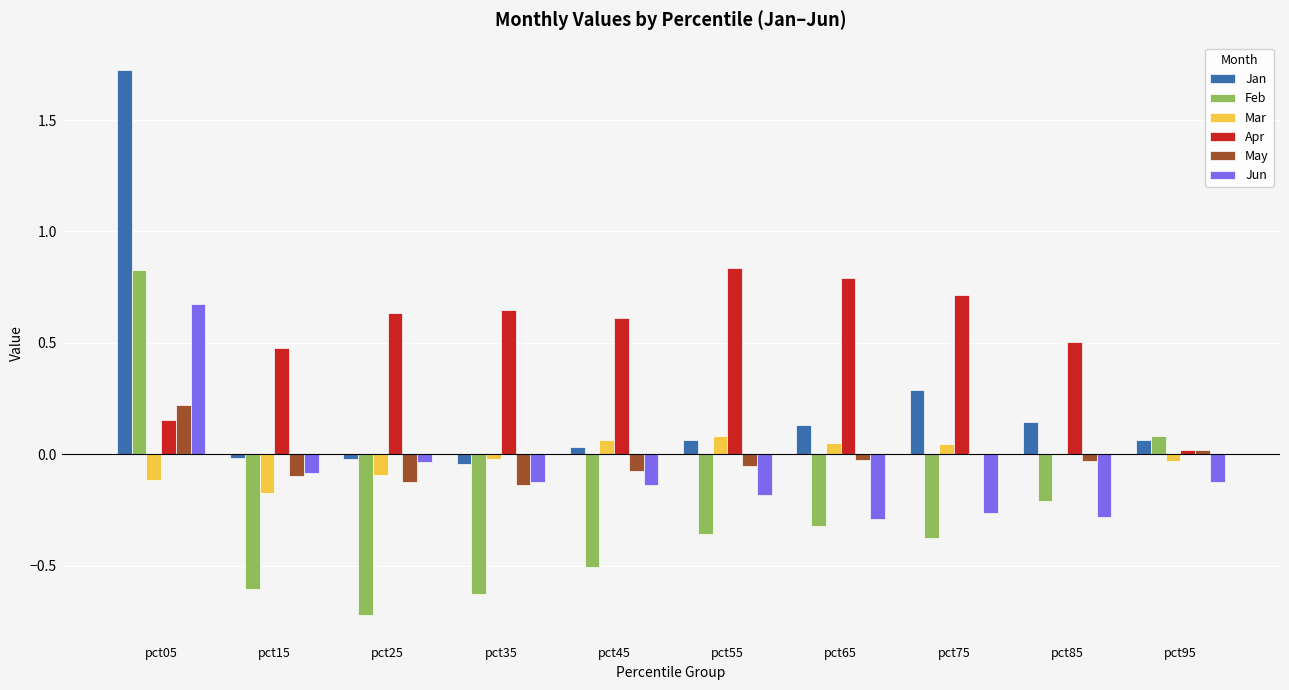

Is the value of May at pct85 greater than the value of Feb at pct35?

Yes